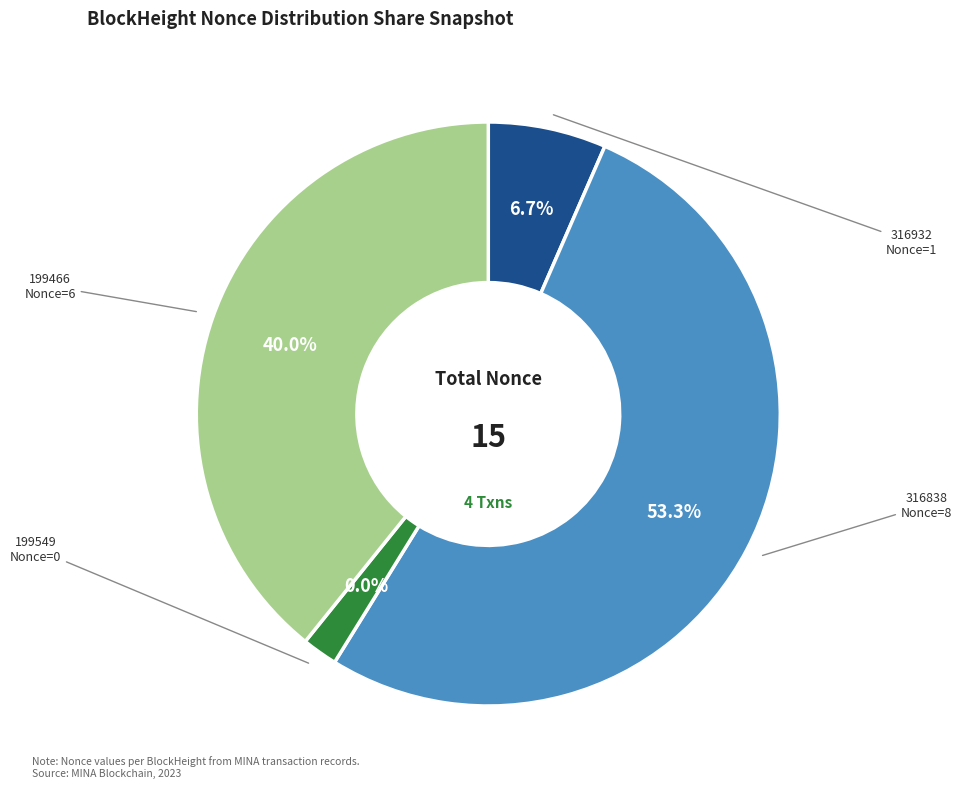

Count the number of slices in the pie.

4